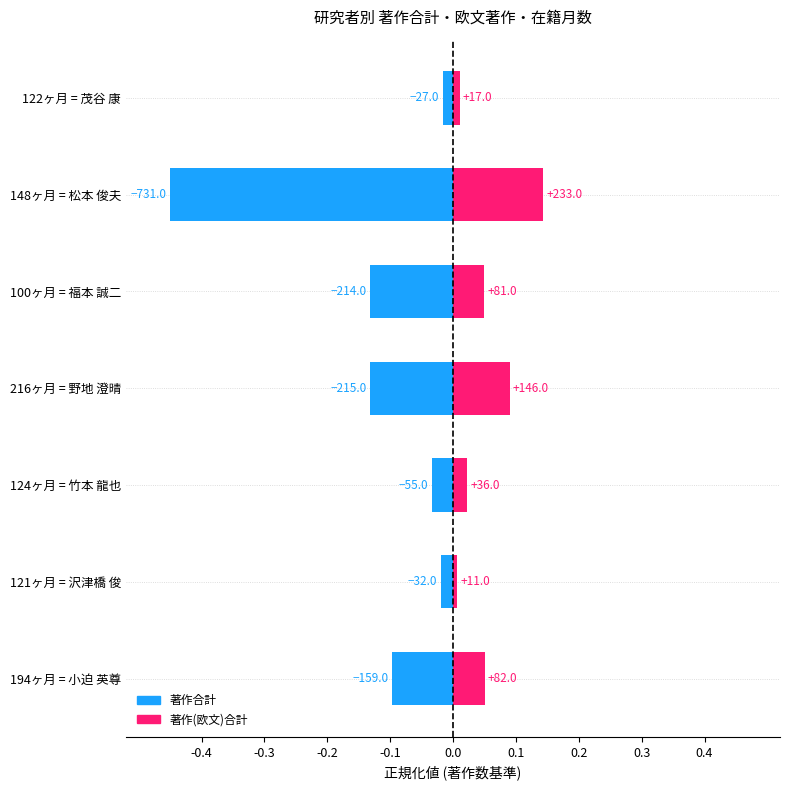

What is the difference between the maximum and minimum values in the 著作合計 series?

0.4